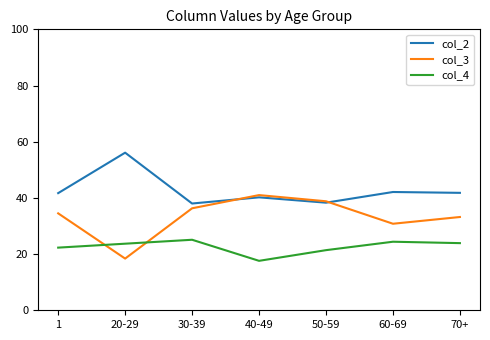

At which category does col_3 reach its first local peak?

40-49